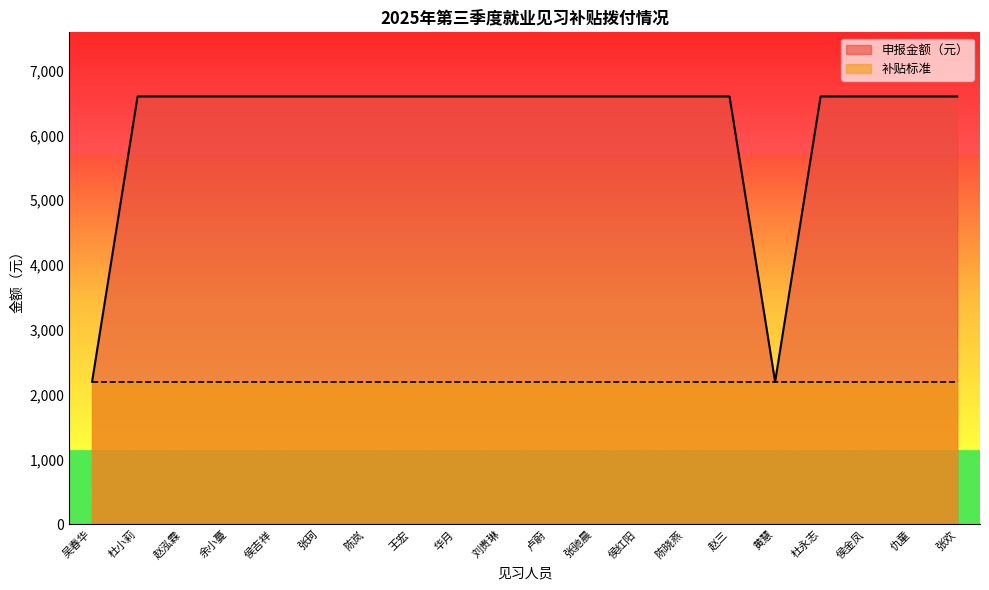

What position from the left is 赵泓霖?

3